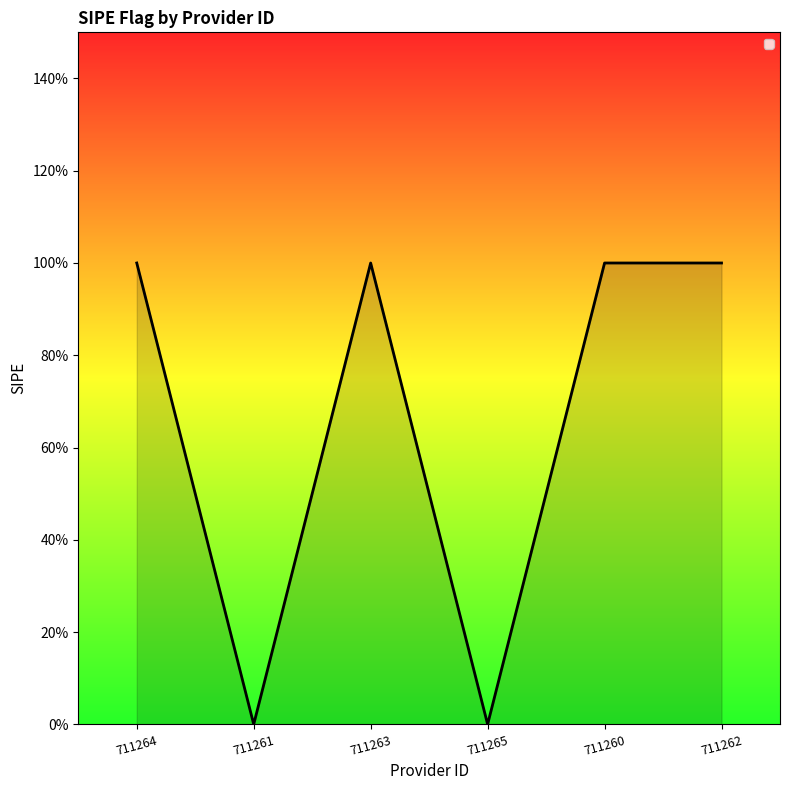

Does the chart display data point markers on the line(s)?

No